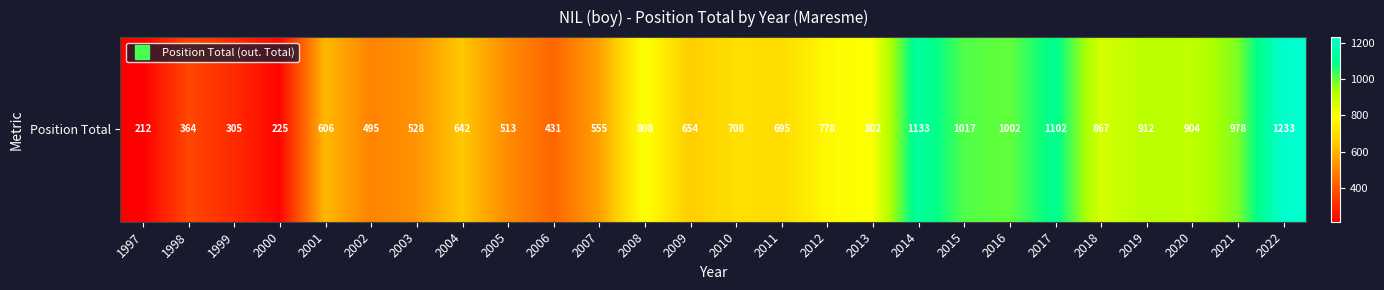

Rank the categories by value from highest to lowest.

2022, 2014, 2017, 2015, 2016, 2021, 2019, 2020, 2018, 2008, 2013, 2012, 2010, 2011, 2009, 2004, 2001, 2007, 2003, 2005, 2002, 2006, 1998, 1999, 2000, 1997